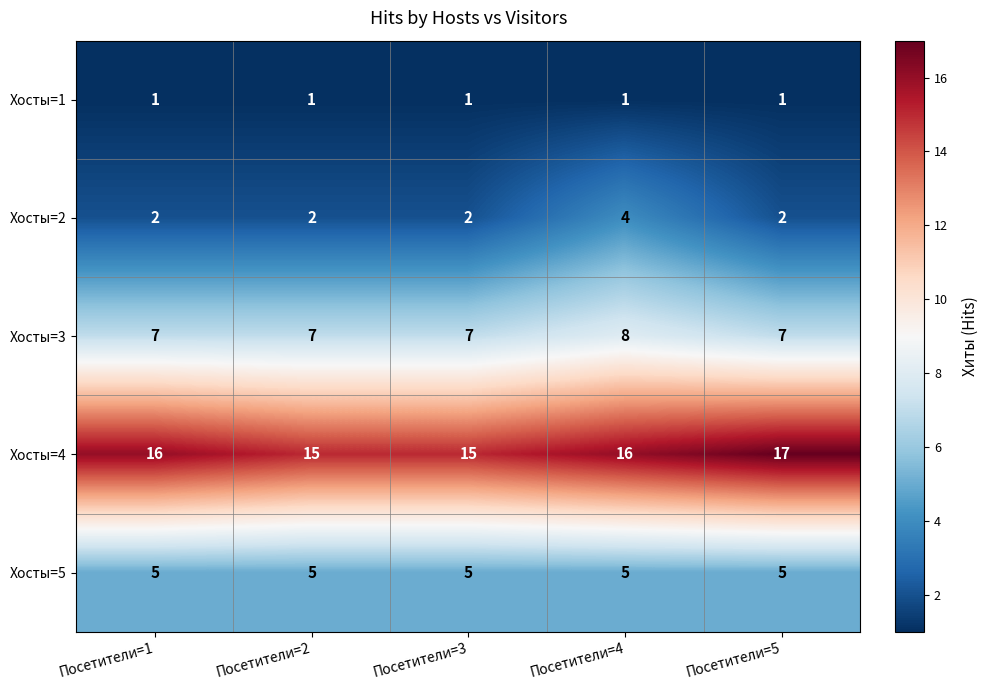

At which category does the chart reach its peak across all series?

Посетители=5